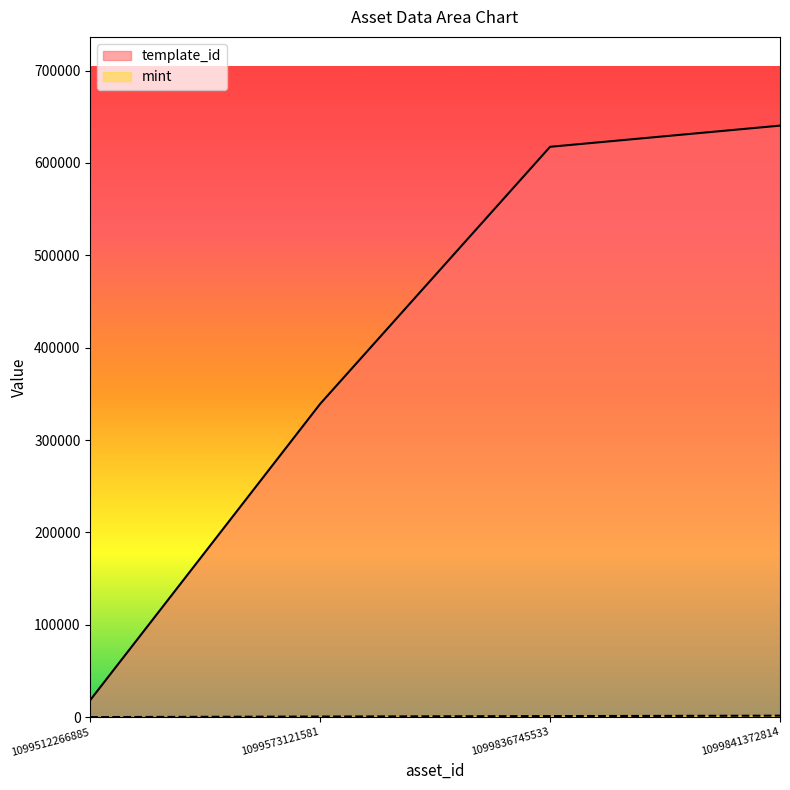

What is the sum of all mint values?

3913